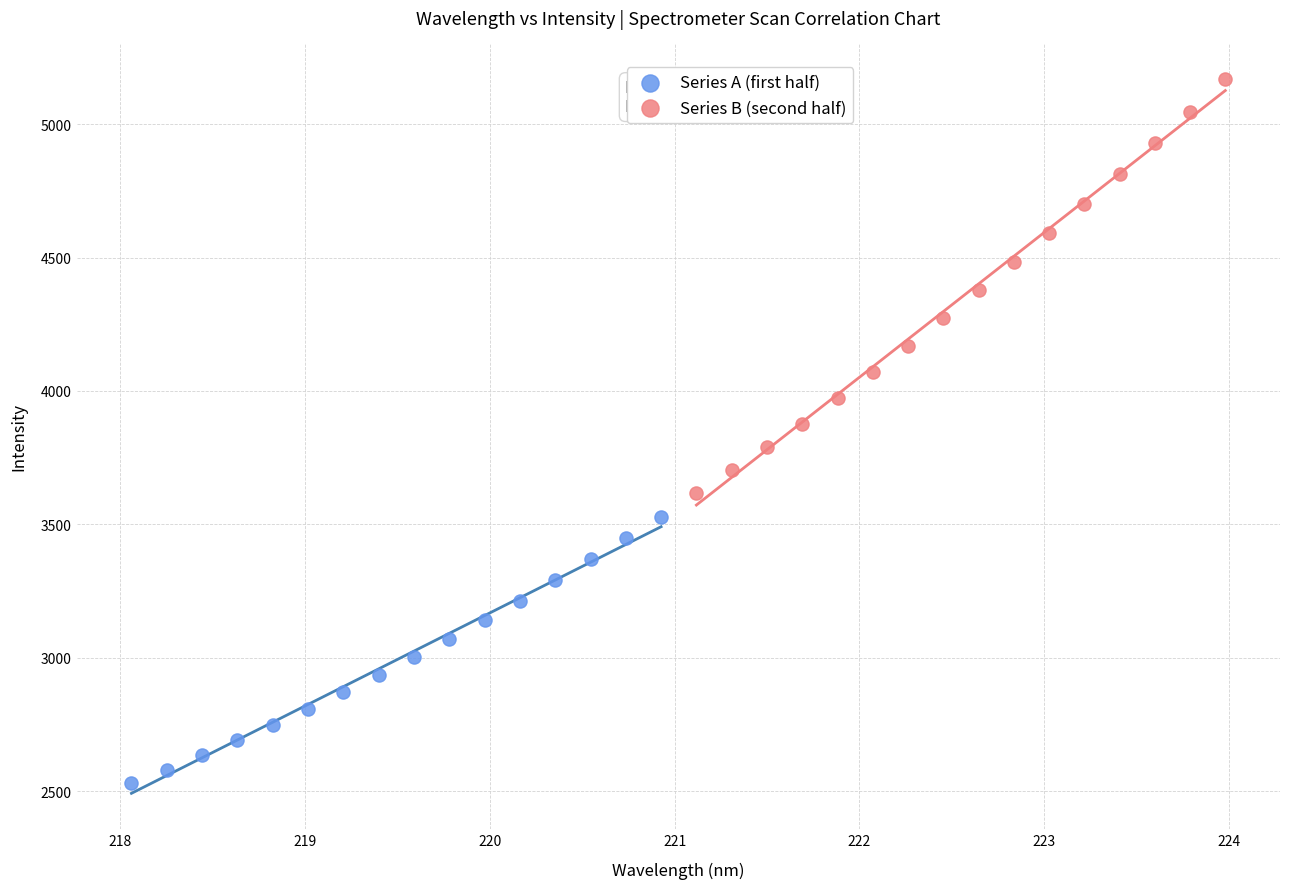

Which series reaches the maximum Y coordinate?

Series B (second half)